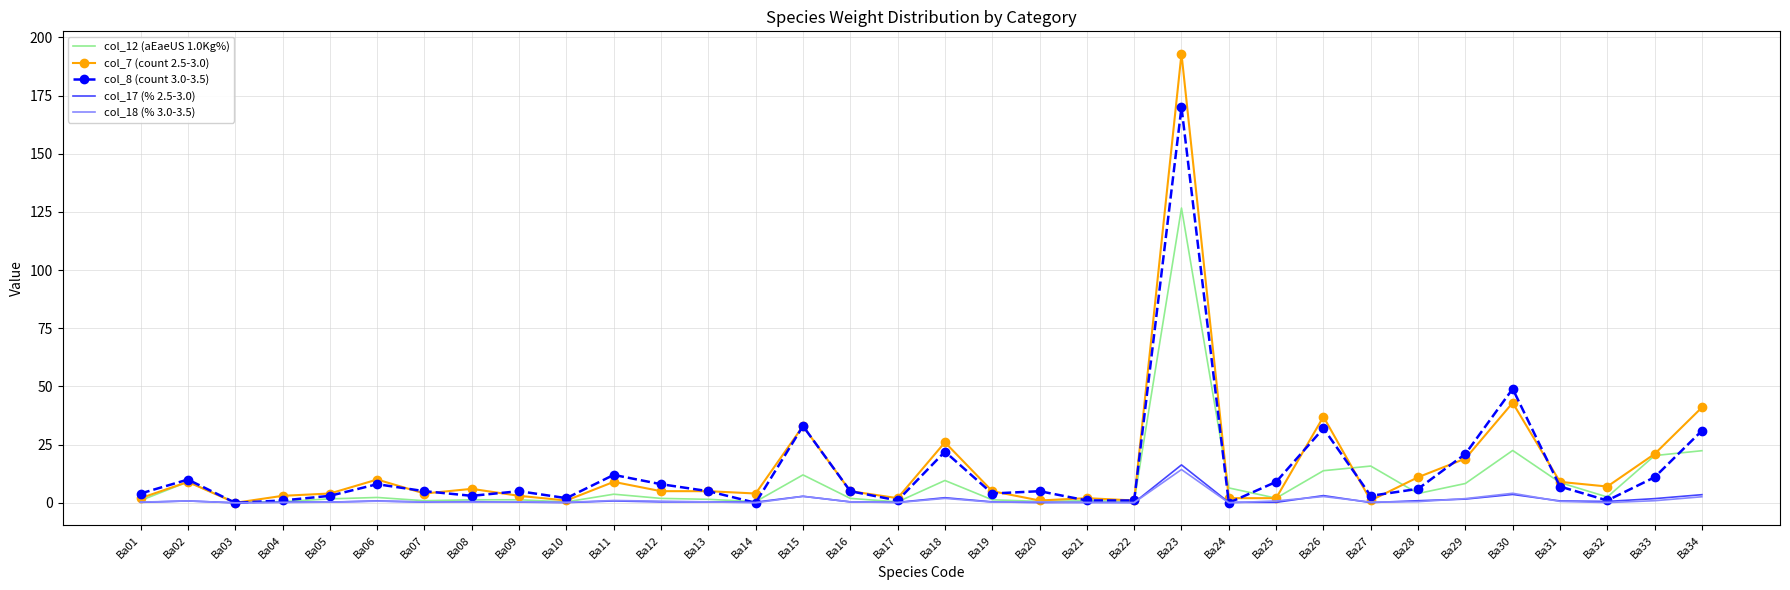

The col_12 (aEaeUS 1.0Kg%) series shows 1.9 at Ba16. True or false?

True